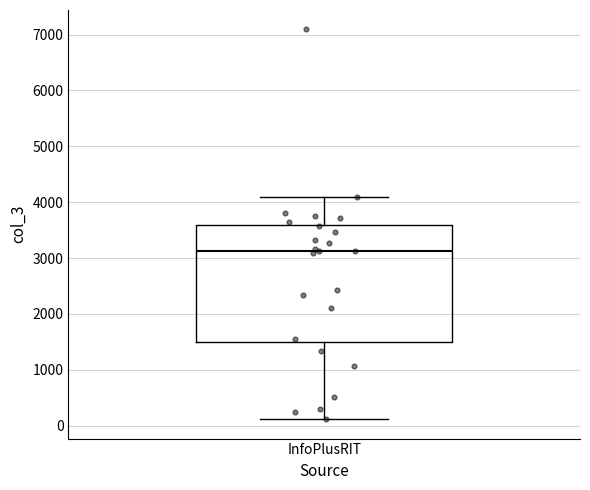

Where does the upper whisker of the box for InfoPlusRIT end on the y-axis? The values are not printed on the chart, so give them approximately, as read against the axis.

4100